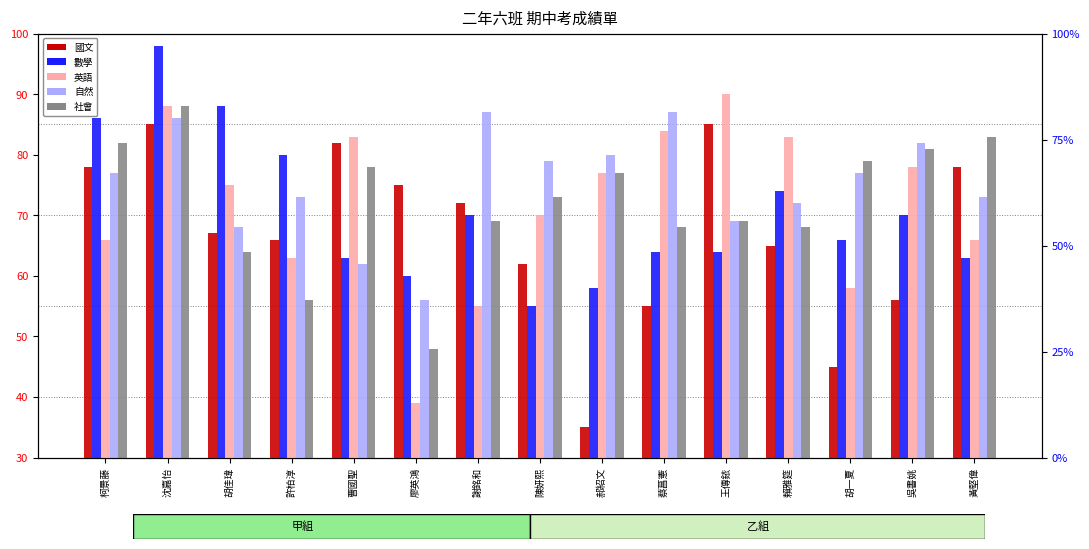

What position from the right is 許柏淳?

12